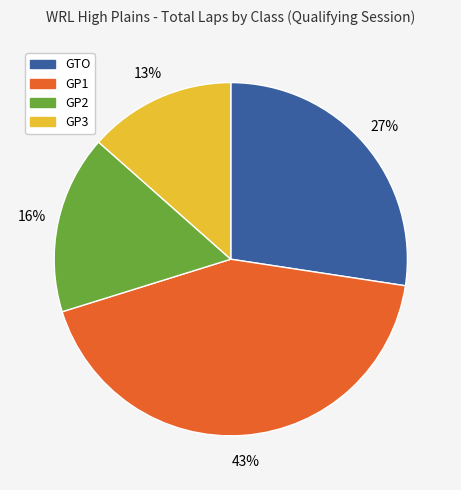

To the nearest percent, what is the average slice percentage?

25%